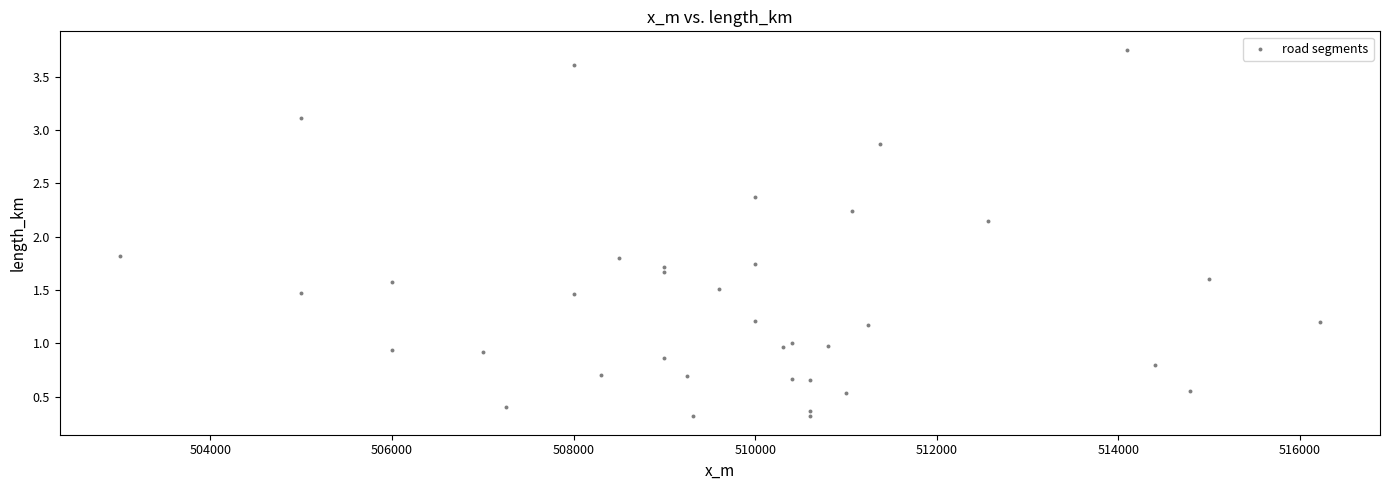

What is the range of Y values (max minus min)?

3.4